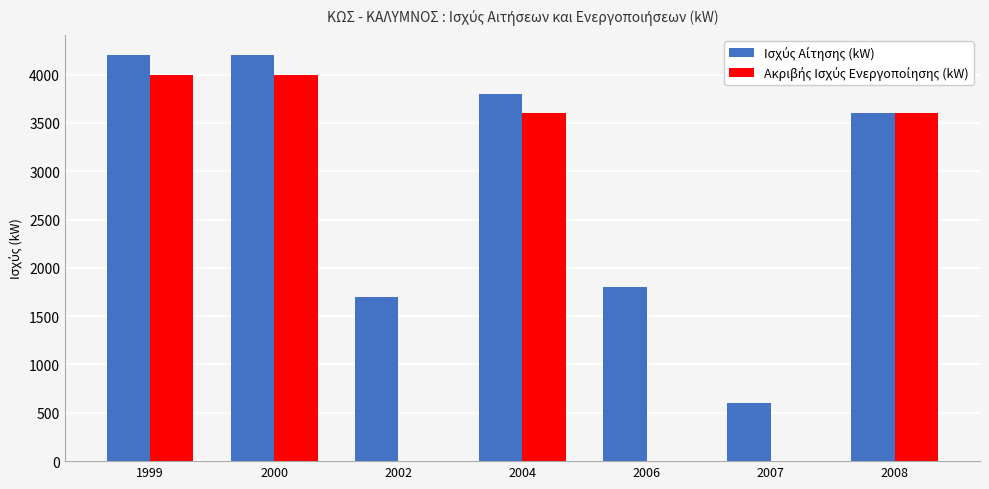

What is the total value across all series at 2008?

7200